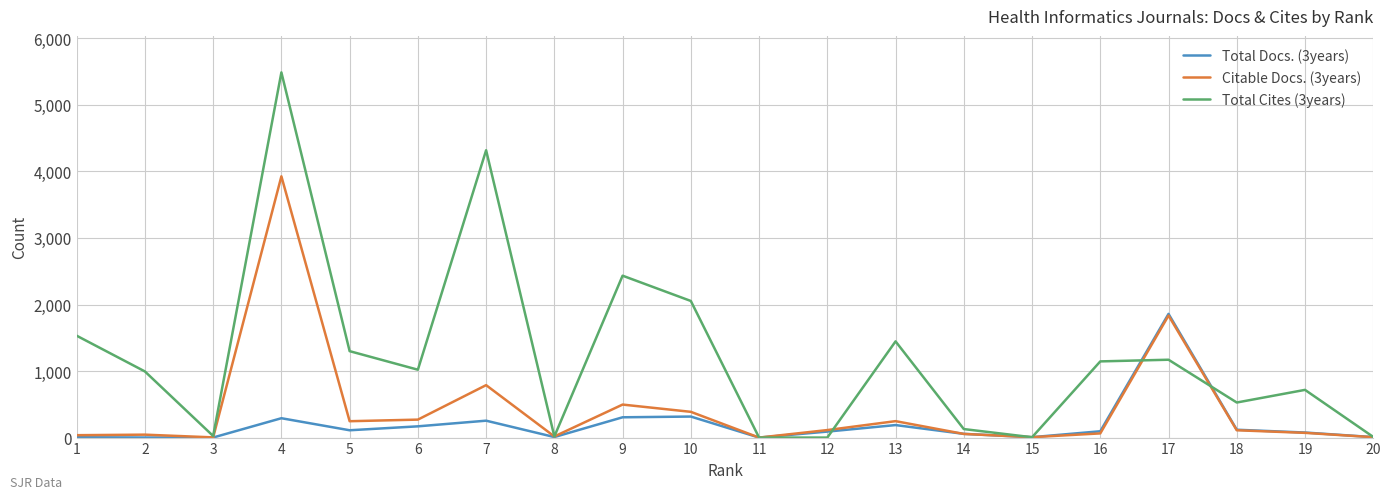

Rank the series by their average value, from highest to lowest.

Total Cites (3years), Citable Docs. (3years), Total Docs. (3years)